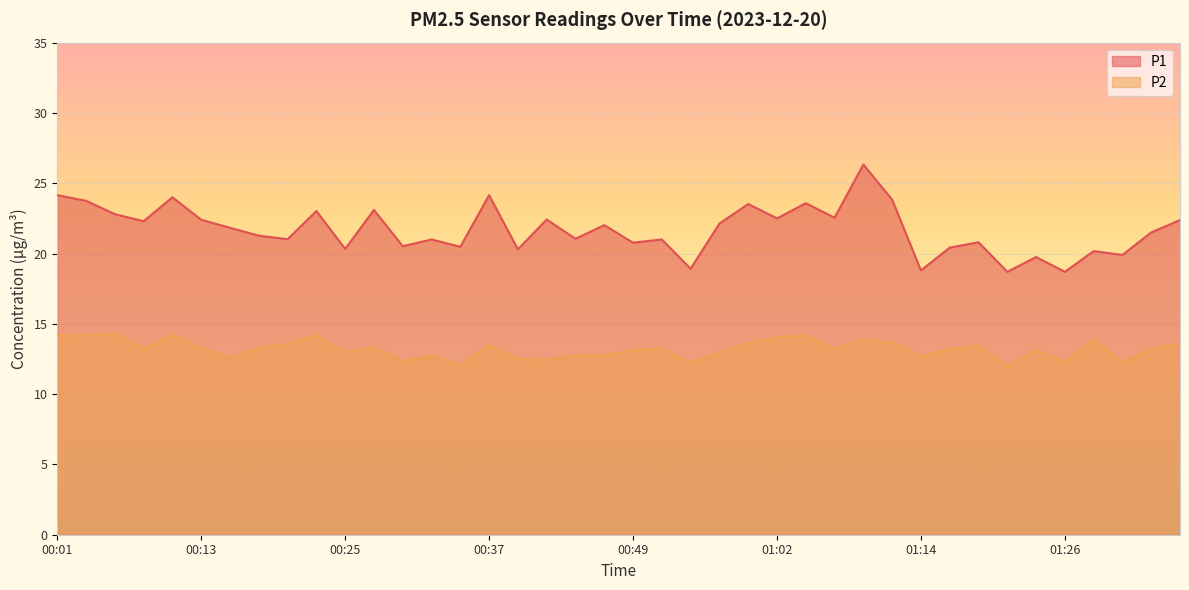

What is the spread (max minus min) of values at 01:19?

7.4